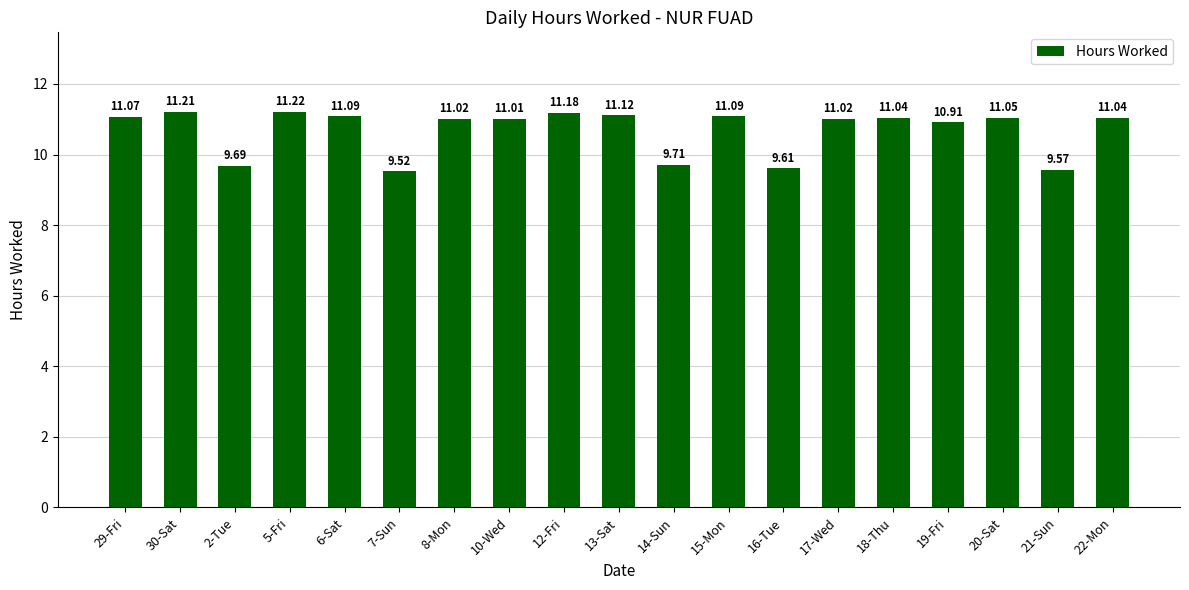

What is the difference between the second highest and minimum values?

1.7